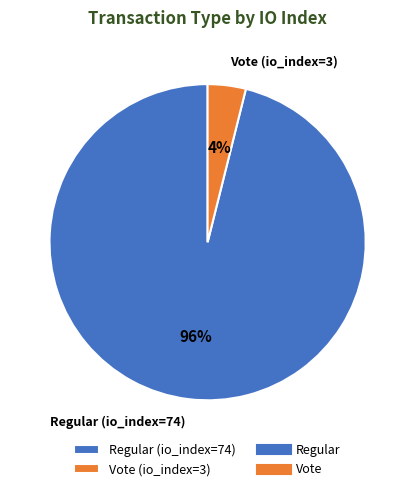

True or false: Regular (io_index=74) accounts for 96% of the total.

True